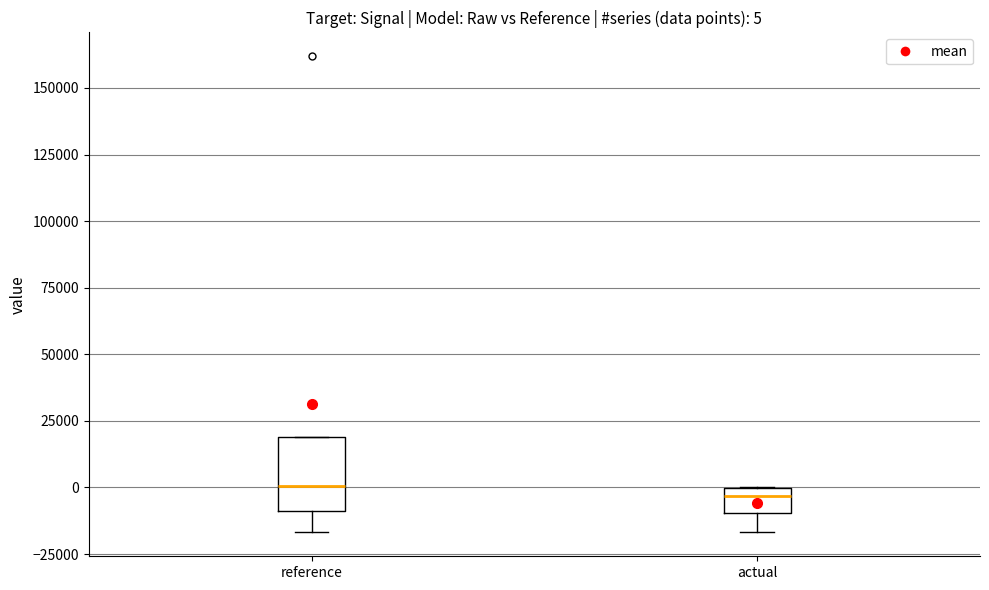

Which box is the tallest, from its lower edge to its upper edge?

reference